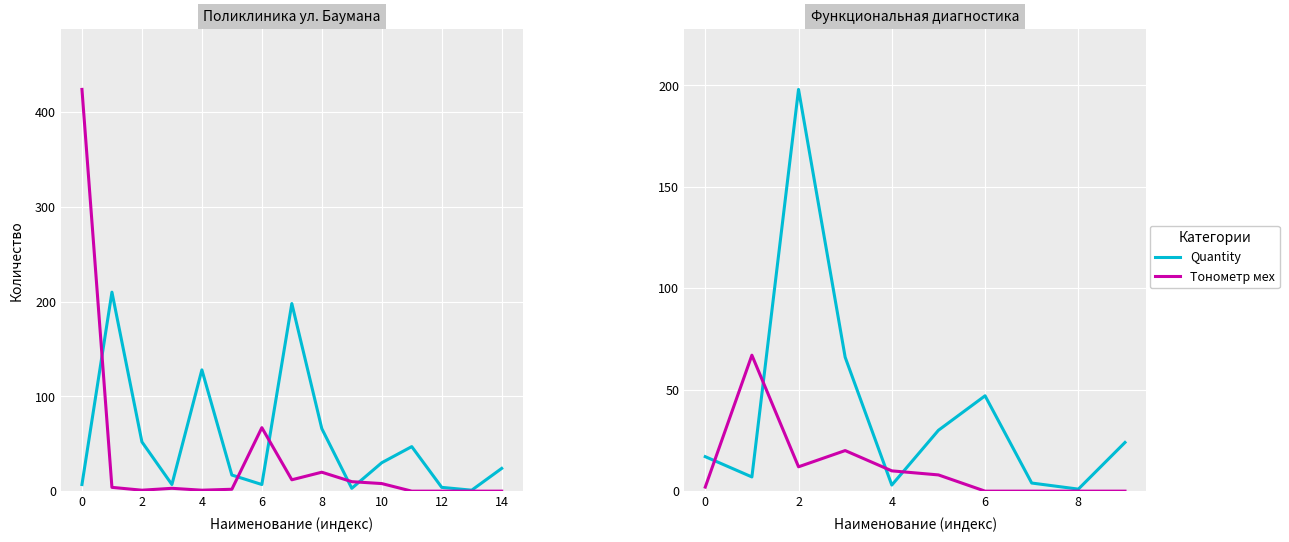

At which category is the sum across all series the highest?

2